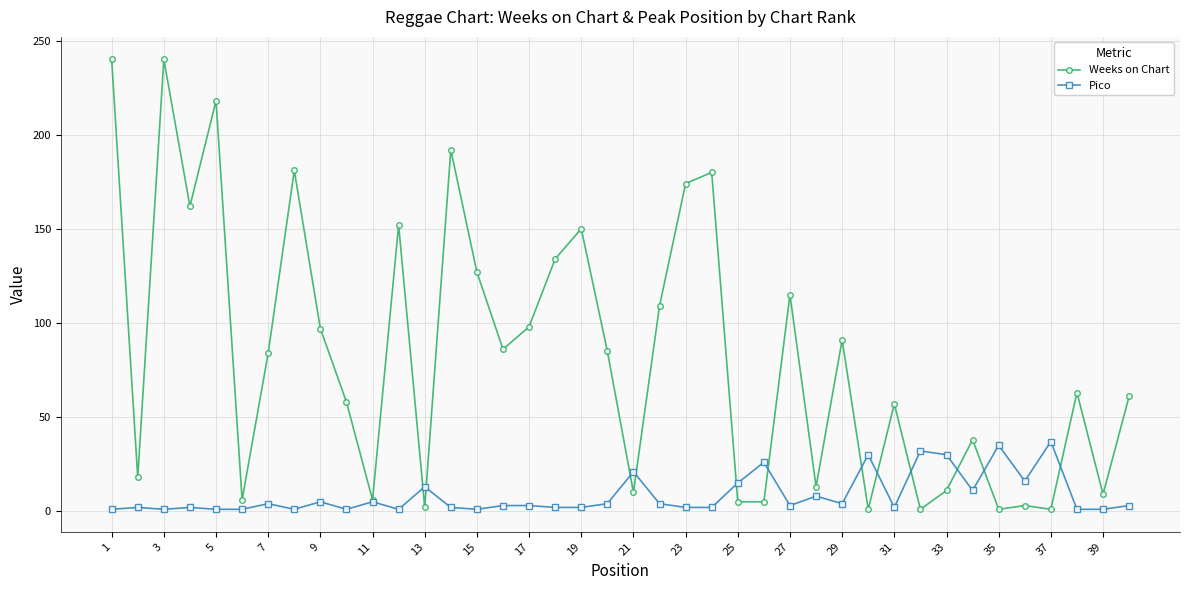

Rank the series by their average value, from lowest to highest.

Pico, Weeks on Chart